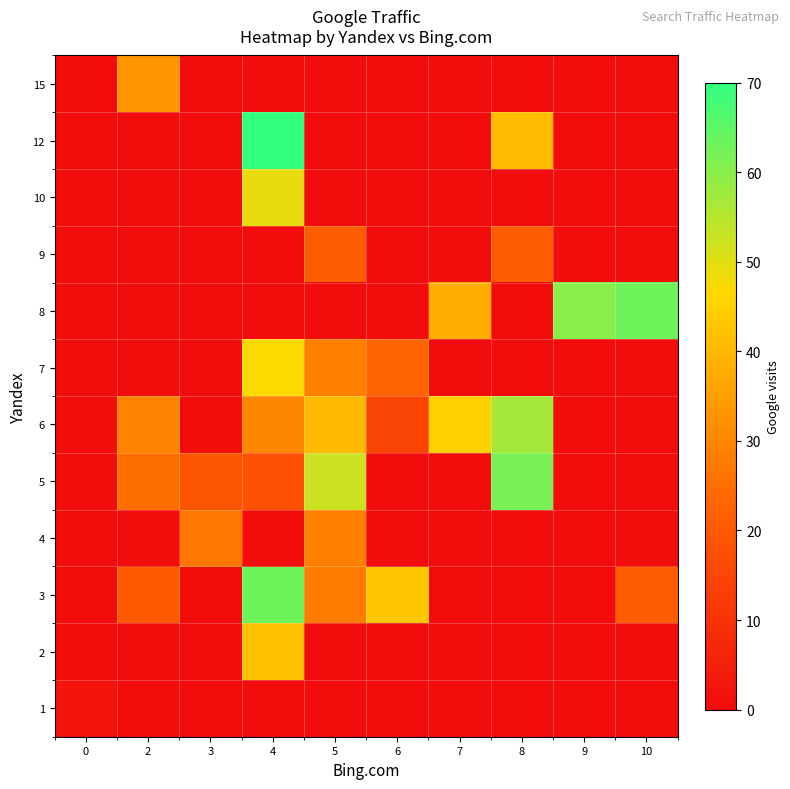

Between 7 and 2, which is larger?

7